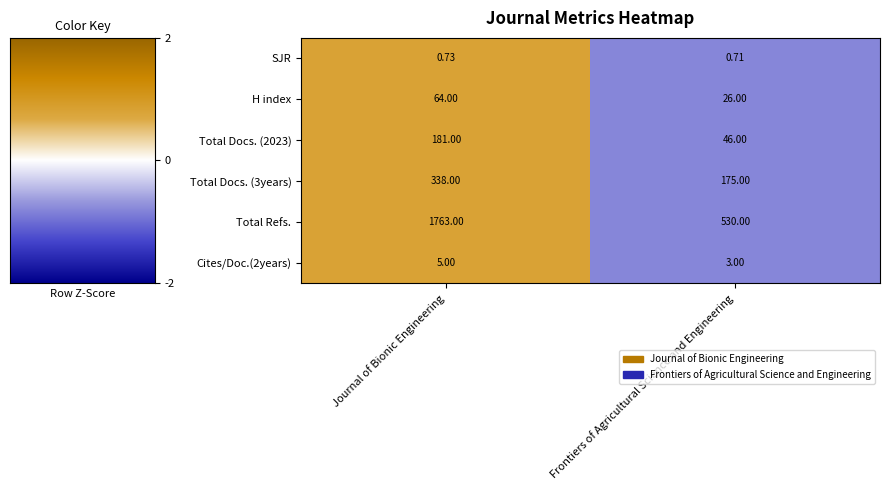

Count the number of categories in the chart.

2